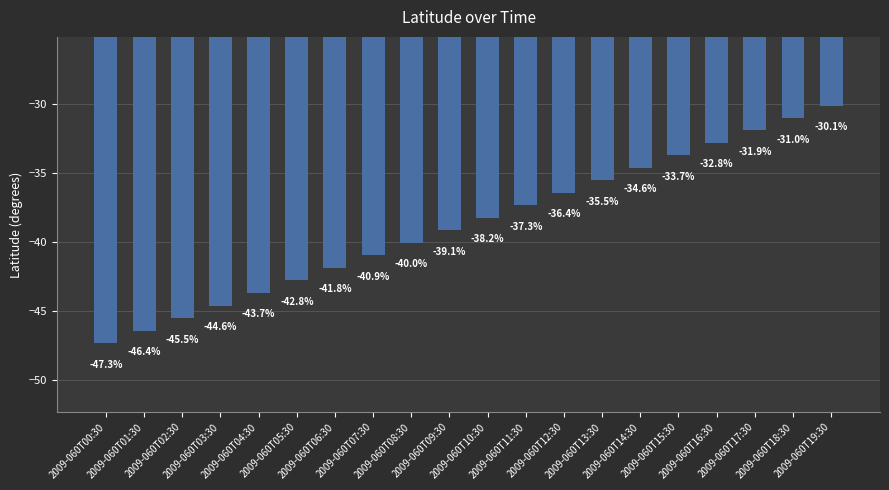

Which category has the highest value across all series?

2009-060T19:30